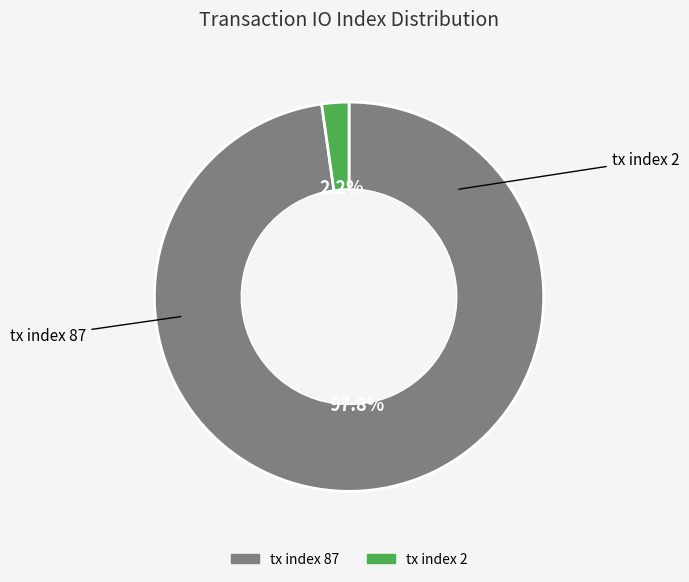

Which slice is the largest?

tx index 87